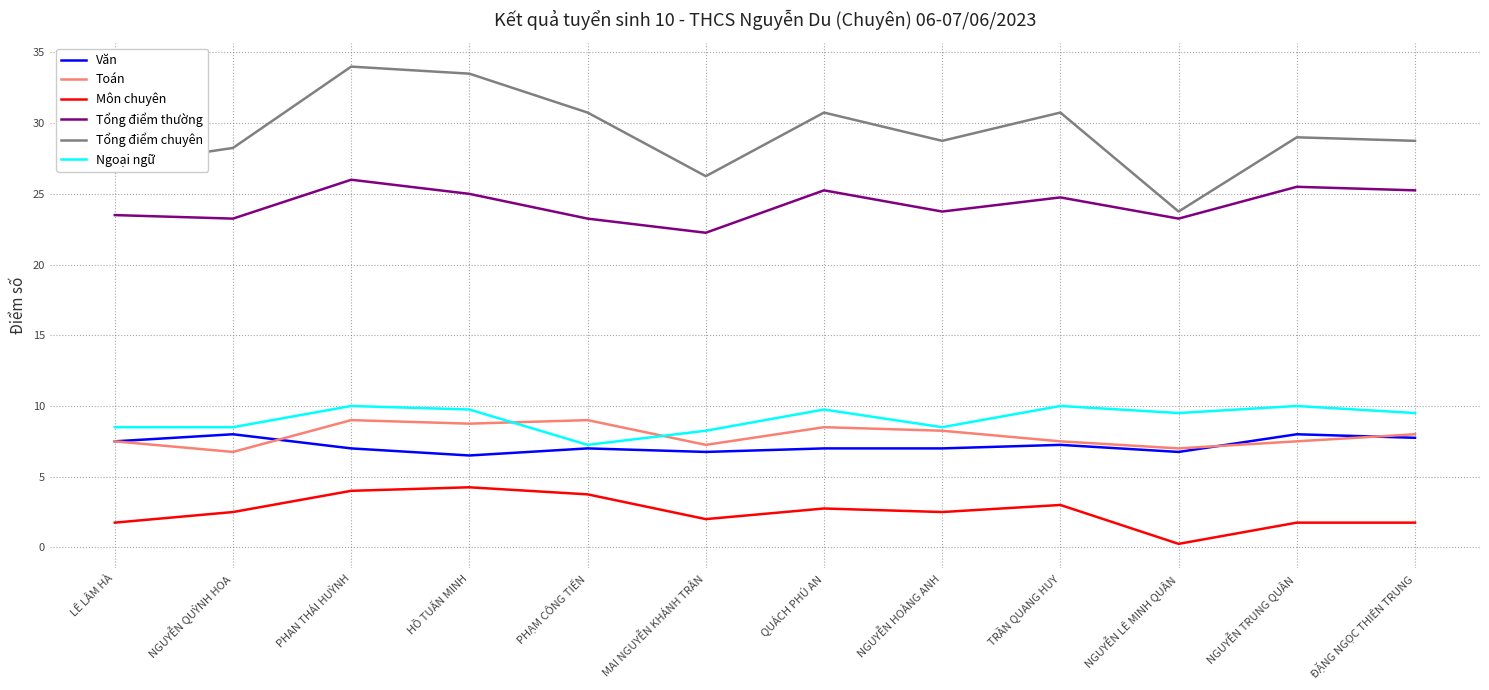

What position from the left is PHẠM CÔNG TIẾN?

5